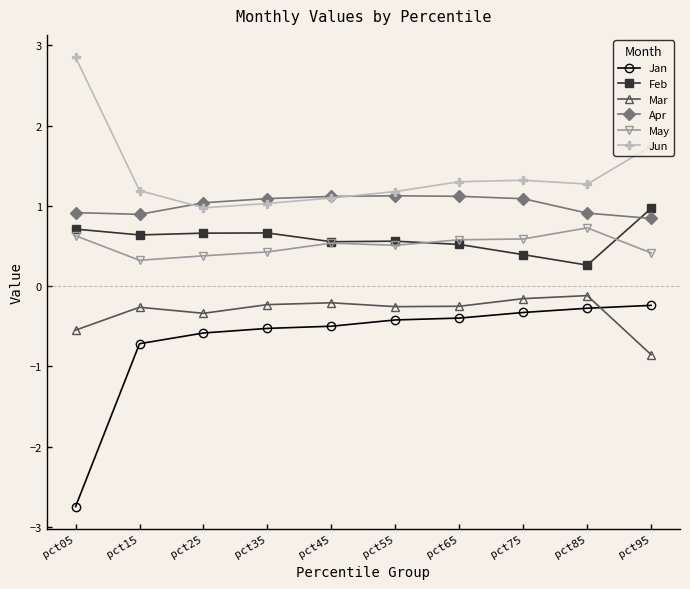

What is the maximum value shown in the chart?

2.9